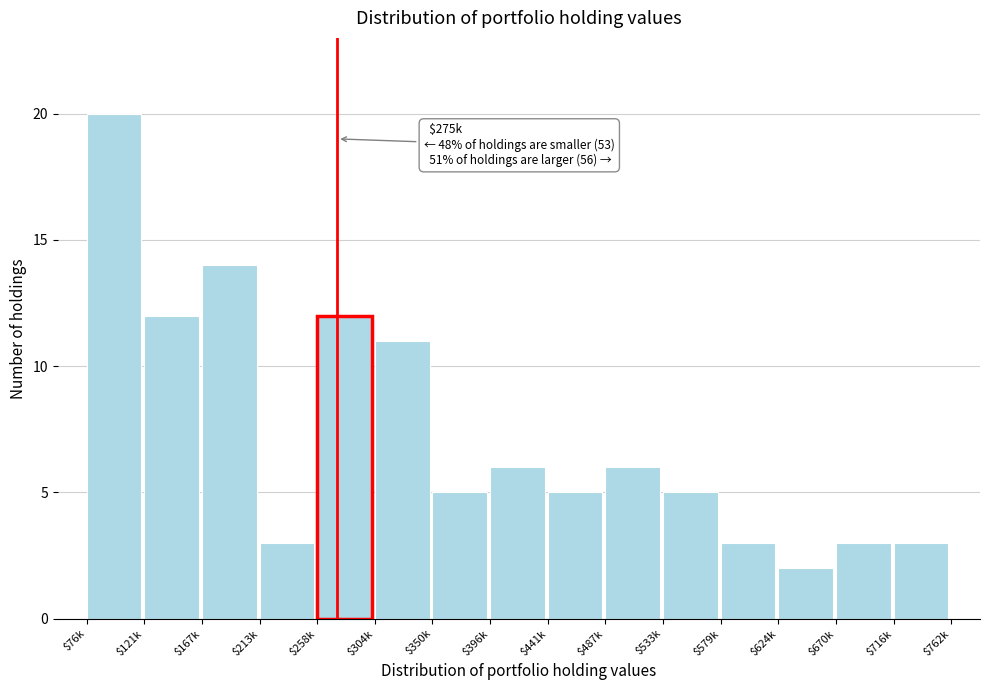

Reading left to right, transcribe all the data shown in this chart.

20	12	14	3	12	11	5	6	5	6	5	3	2	3	3